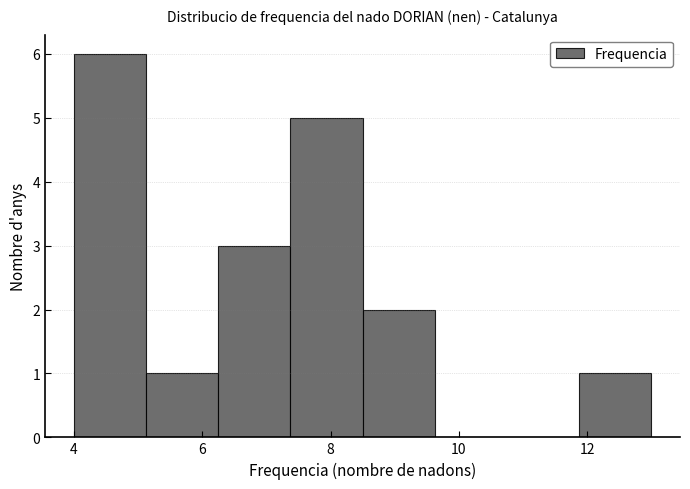

Over which range of the x-axis is the bar tallest?

4.0 to 5.2